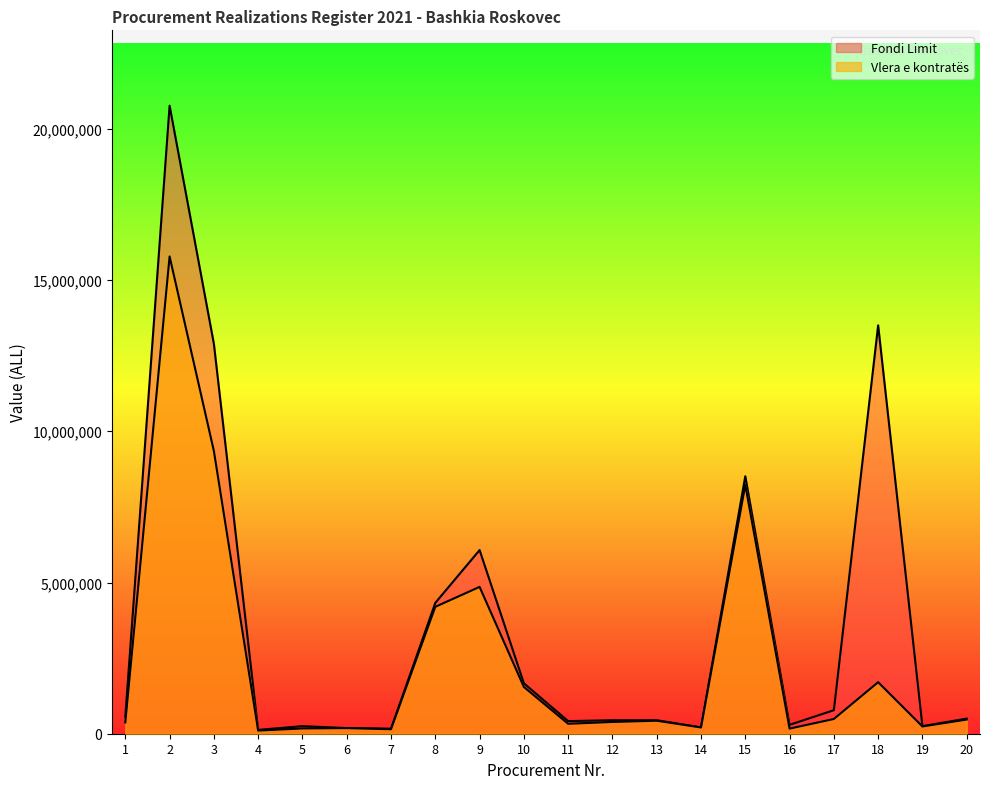

What is the sum of the Vlera e kontratës values at 7 and 5?

323500